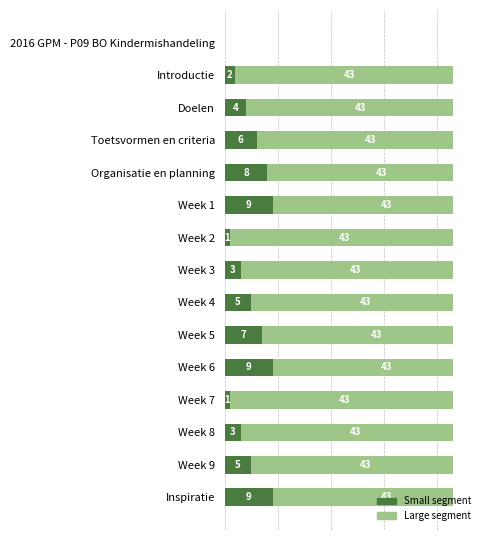

Rank the series at Week 4 from highest to lowest value.

Large segment, Small segment